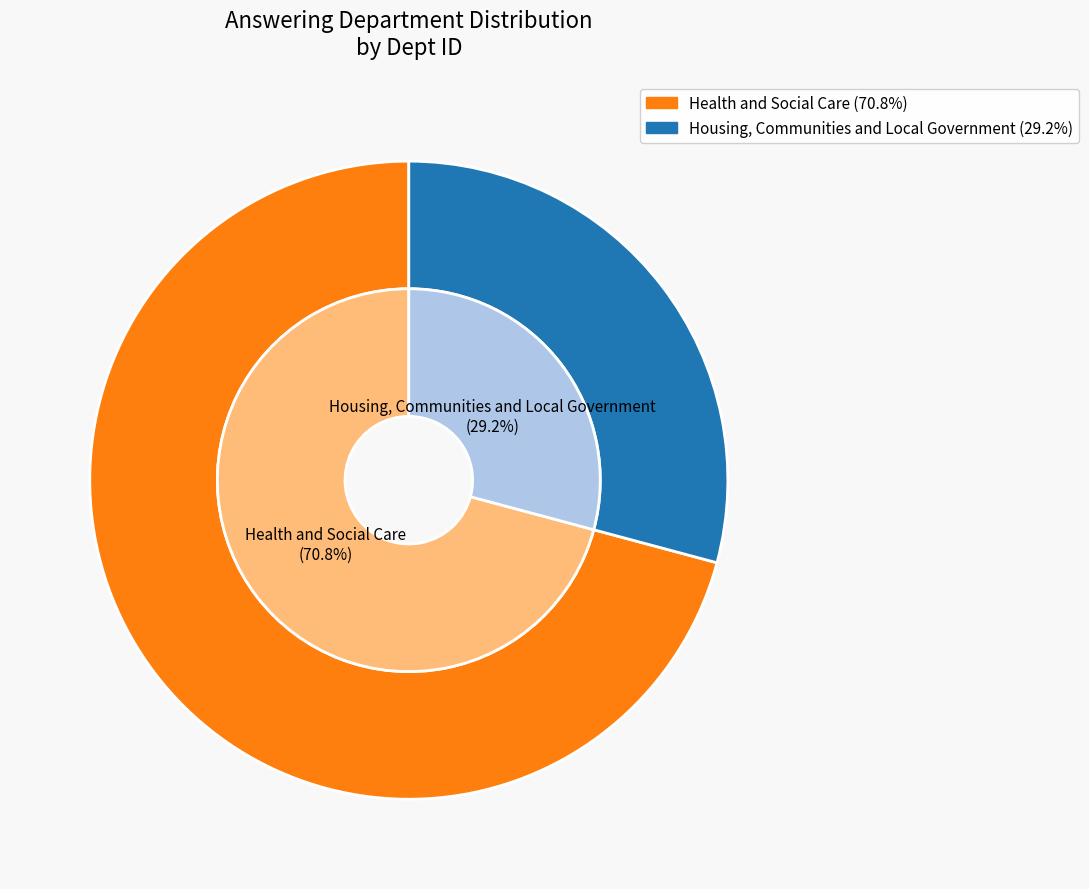

What portion of the pie excludes Health and Social Care?

29.2%